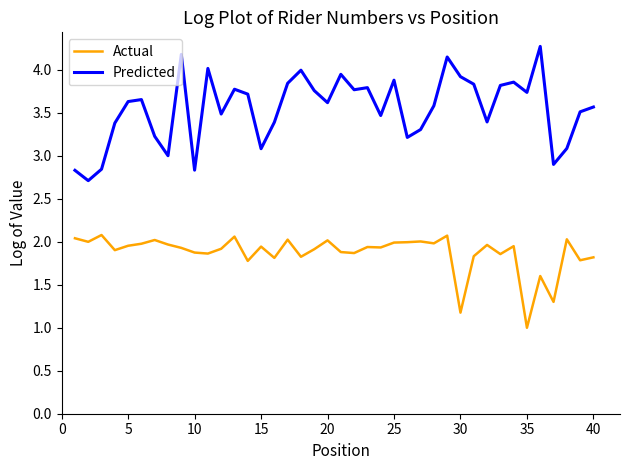

True or false: Predicted and Actual cross at least once.

False